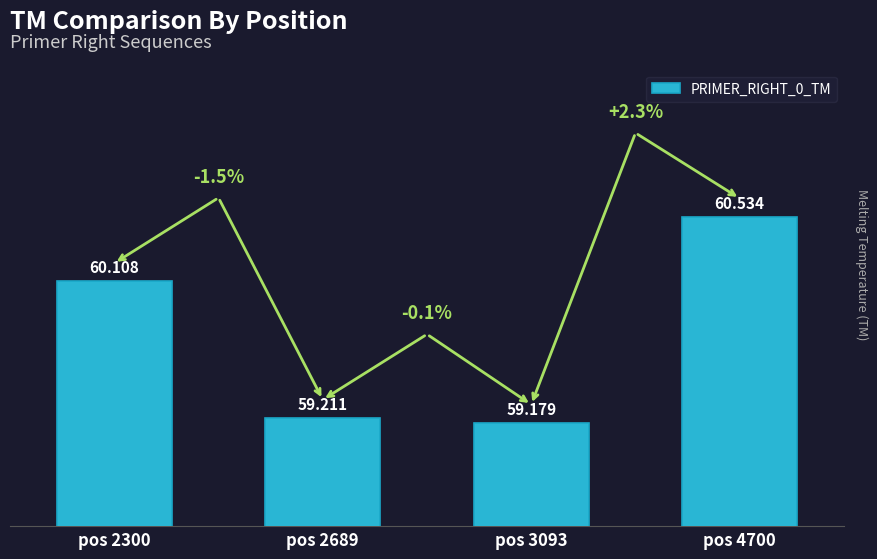

Read the value at pos 2689.

59.2